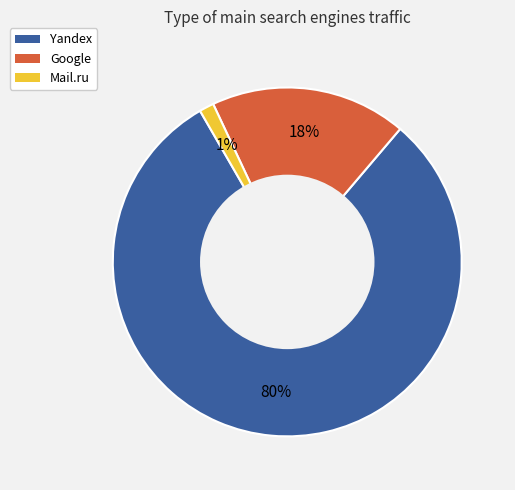

What is the smallest slice in the pie chart?

Mail.ru